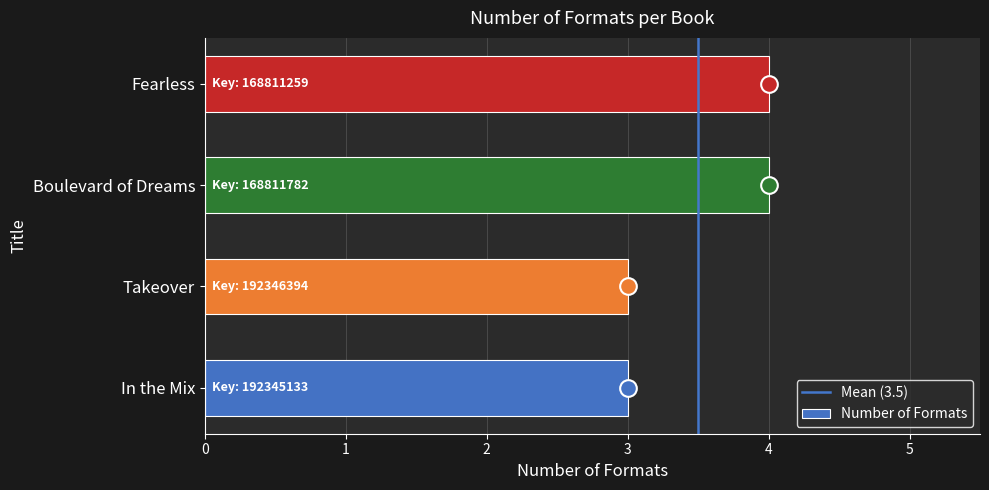

The value at In the Mix is 5. True or false?

False